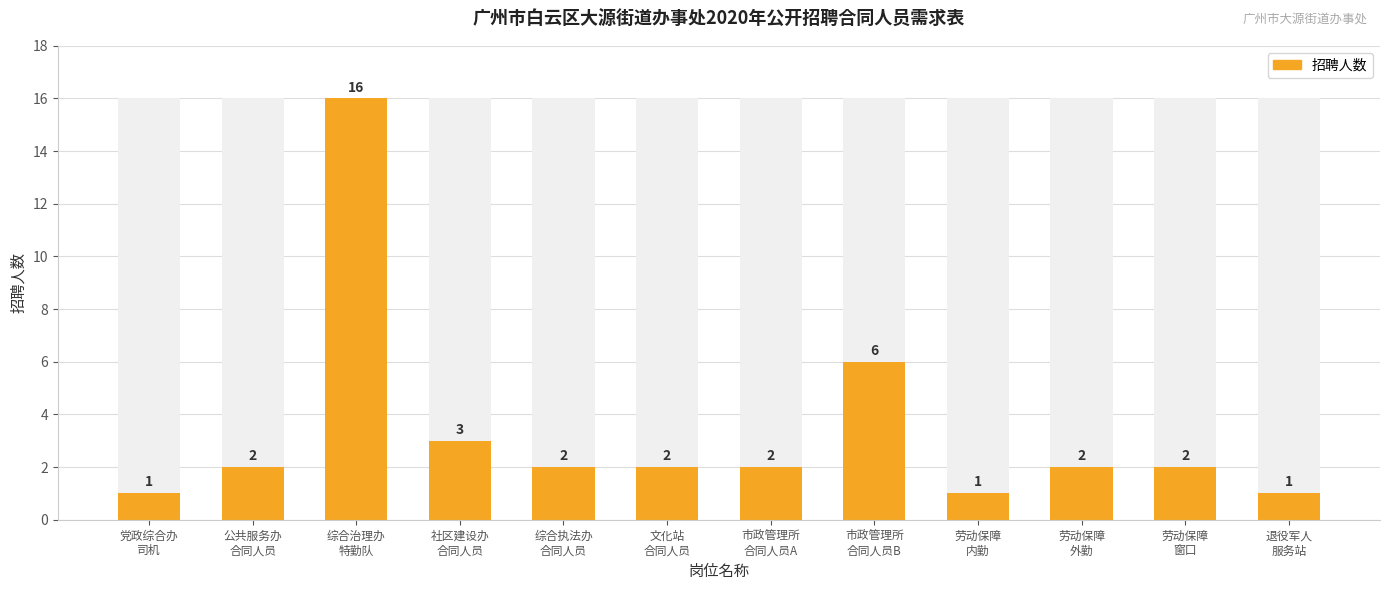

List the labels in order of value, smallest first.

党政综合办
司机, 劳动保障
内勤, 退役军人
服务站, 公共服务办
合同人员, 综合执法办
合同人员, 文化站
合同人员, 市政管理所
合同人员A, 劳动保障
外勤, 劳动保障
窗口, 社区建设办
合同人员, 市政管理所
合同人员B, 综合治理办
特勤队